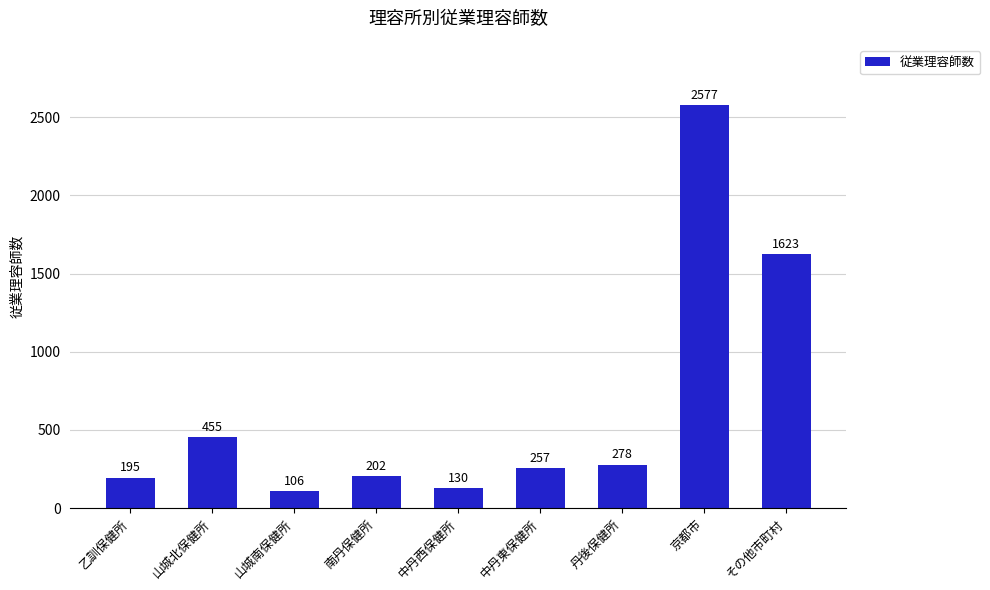

The value at 乙訓保健所 is 195. True or false?

True